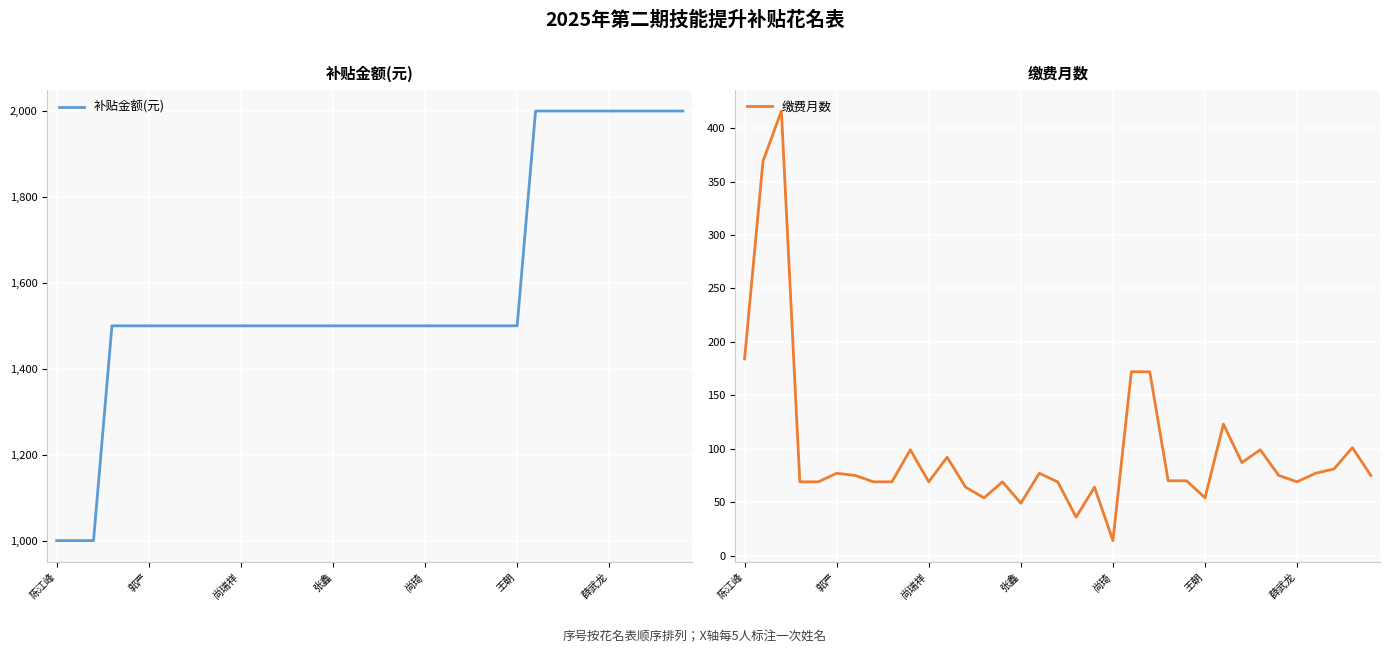

At which label does 缴费月数 reach its minimum?

尚琦